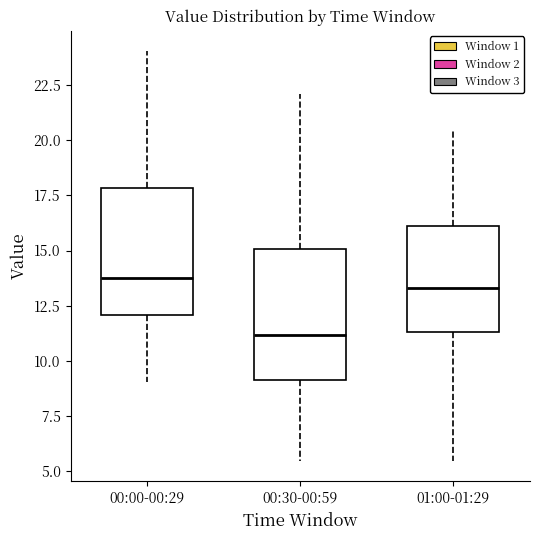

Reading left to right, transcribe this box plot: for each box, give where its median line is, the range the box spans, and where its two whiskers end, as read against the y-axis. The values are not printed on the chart, so give them approximately, as read against the axis.

00:00-00:29: median 14.0, box 12.0 to 18.0, whiskers 9.0 to 24.0
00:30-00:59: median 11.0, box 9.0 to 15.0, whiskers 5.5 to 22.0
01:00-01:29: median 13.5, box 11.5 to 16.0, whiskers 5.5 to 20.5